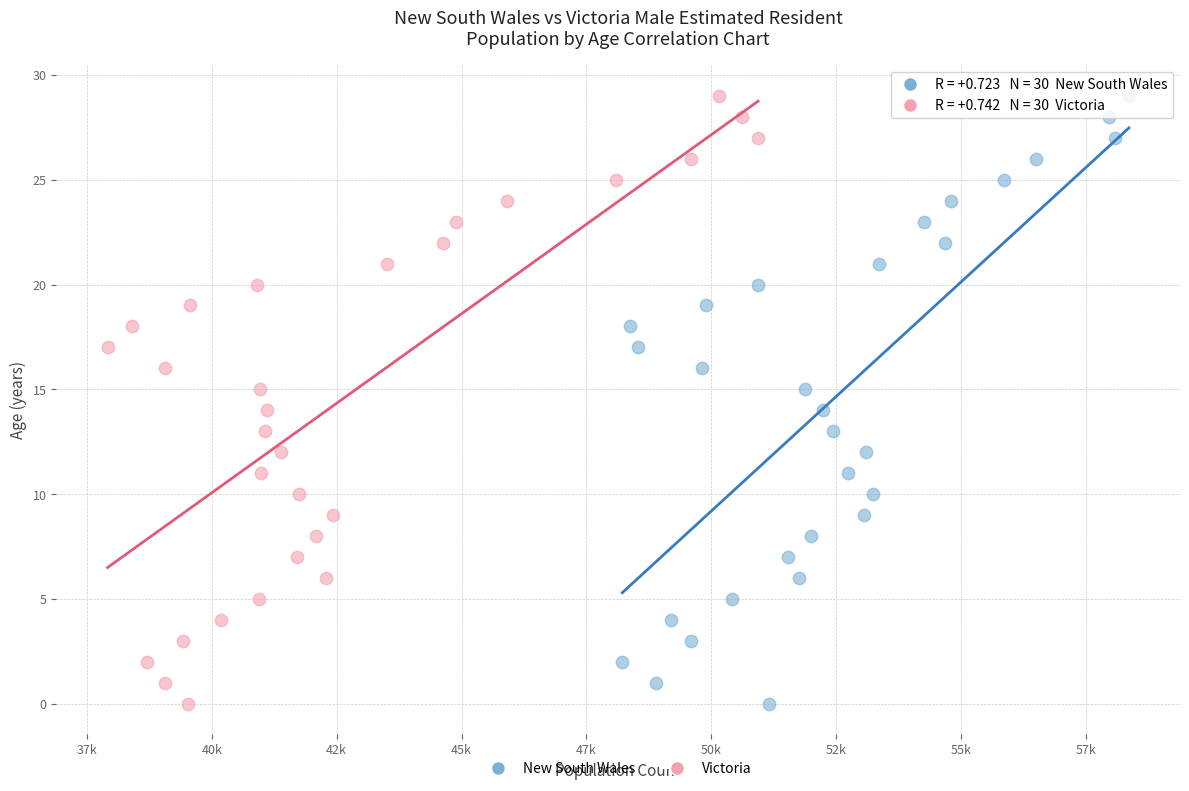

What are all the series names shown in the legend?

New South Wales, Victoria